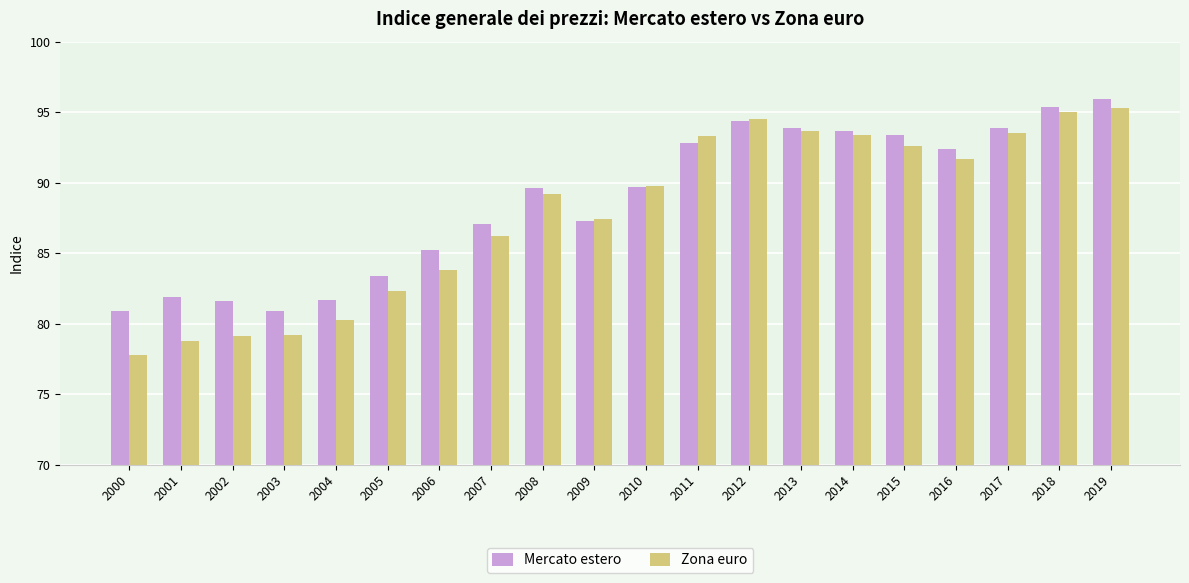

Which series has the widest spread of values?

Zona euro